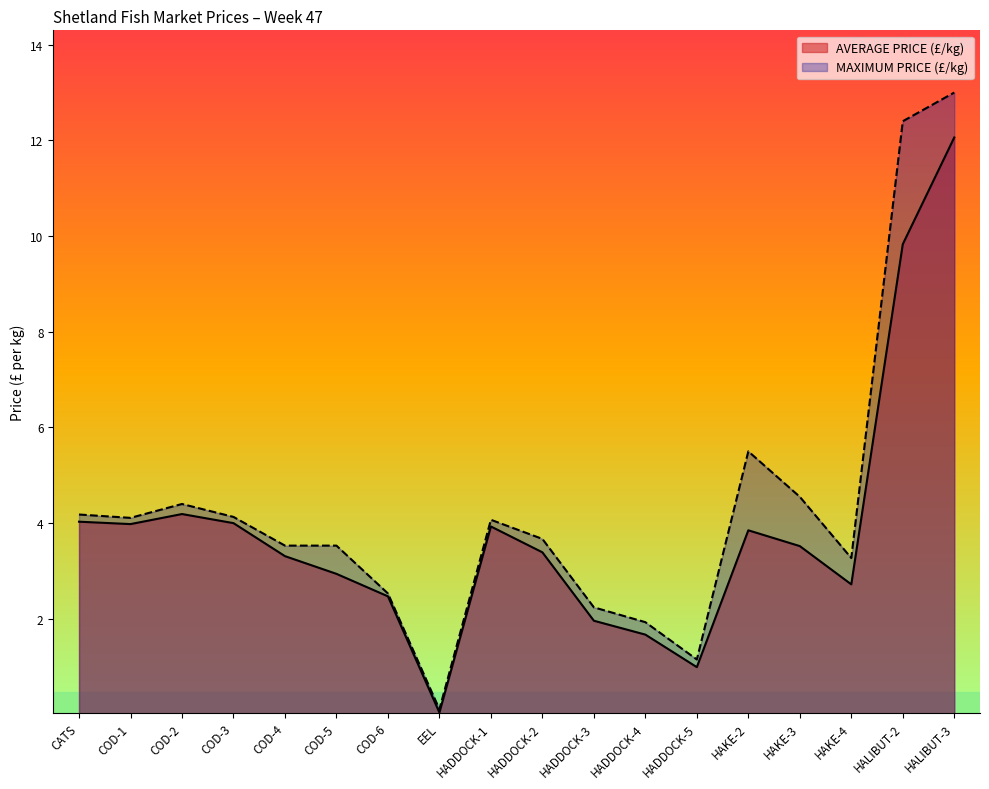

What is the highest value of the AVERAGE PRICE (£/kg) series?

12.1